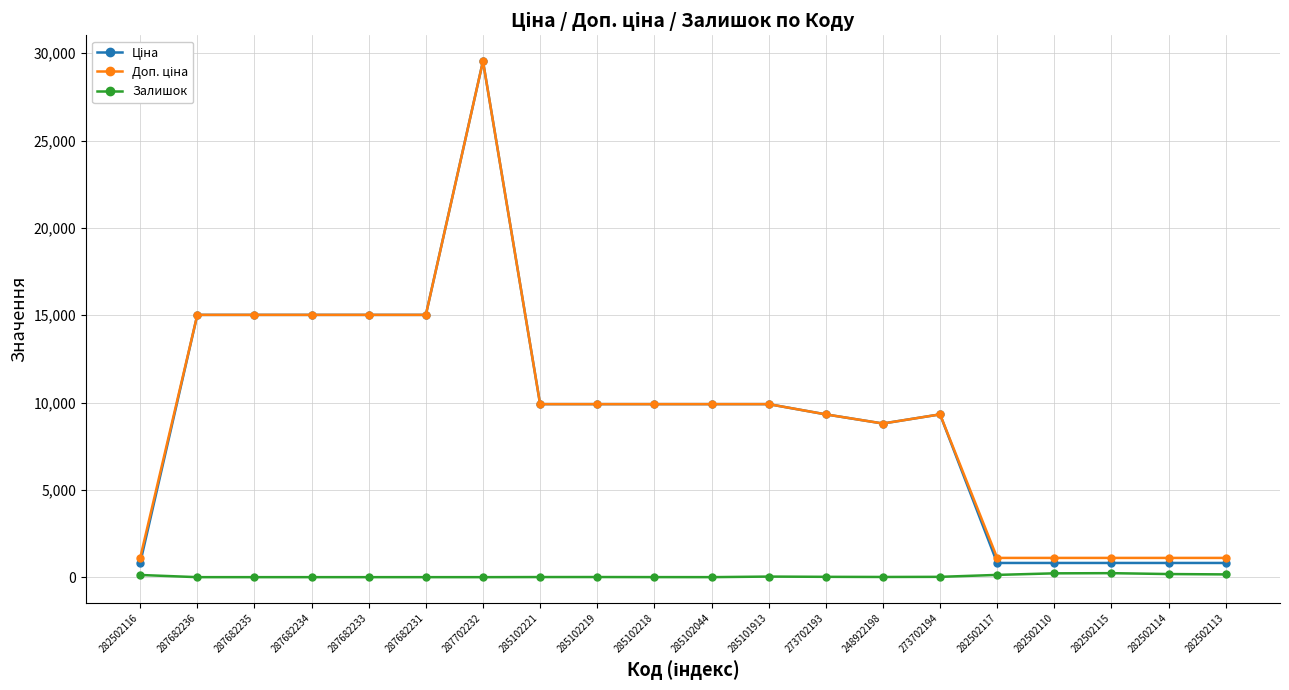

How many lines are shown in the chart?

3